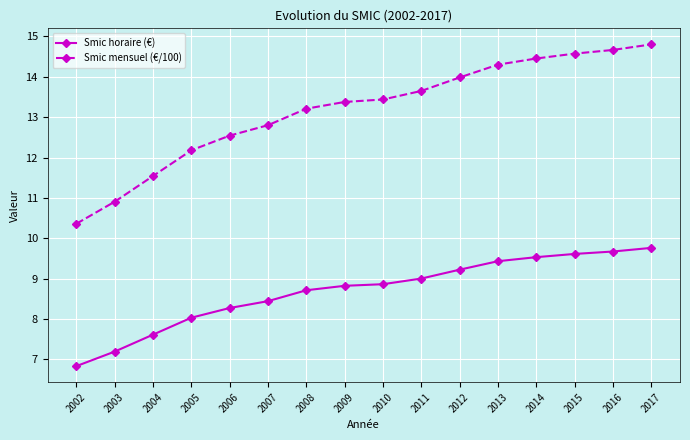

What is the value of the Smic mensuel (€/100) point at the 14th from the left?

14.6